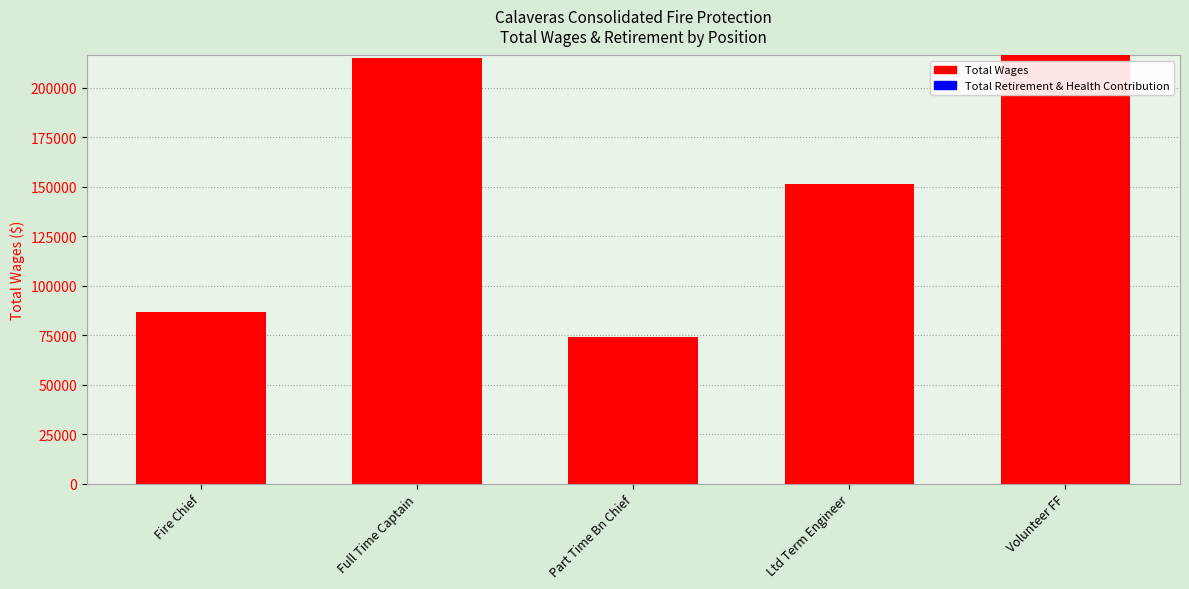

Is it true that the value at Volunteer FF is 336449?

False